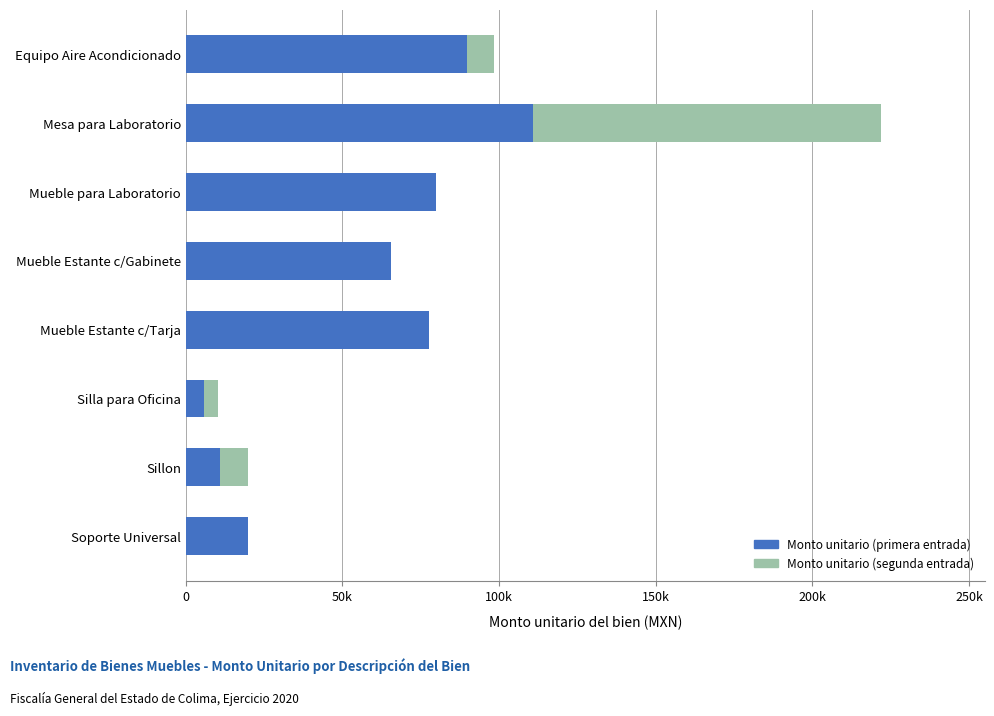

What are all the series names shown in the legend?

Monto unitario (primera entrada), Monto unitario (segunda entrada)